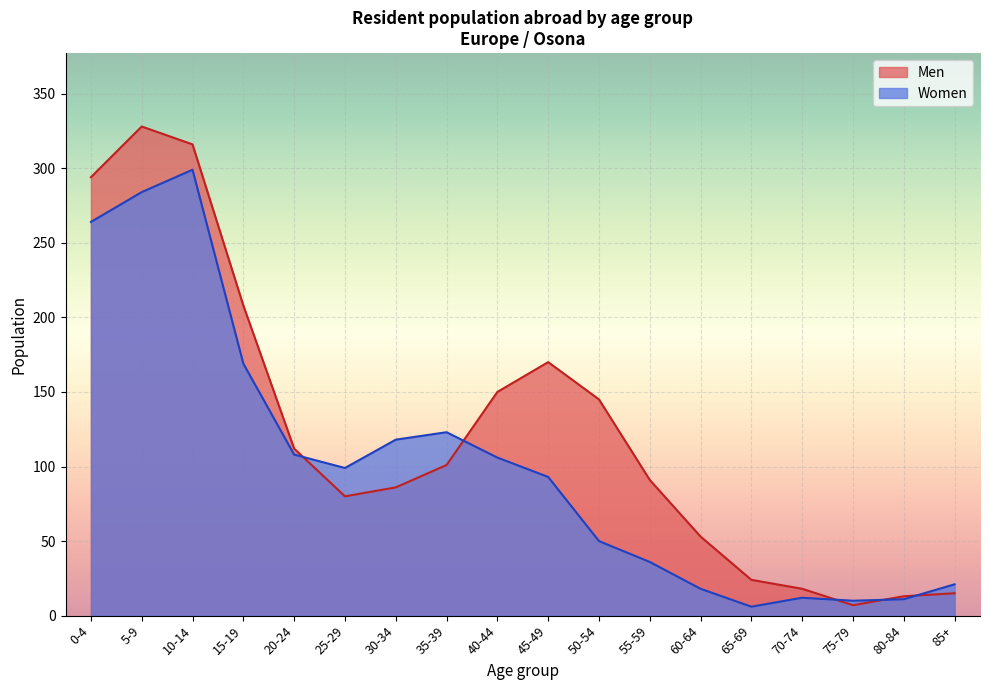

Reading left to right, transcribe all the data shown in this chart.

Men: 294	328	316	208	112	80	86	101	150	170	145	91	53	24	18	7	13	15
Women: 264	284	299	169	108	99	118	123	106	93	50	36	18	6	12	10	11	21